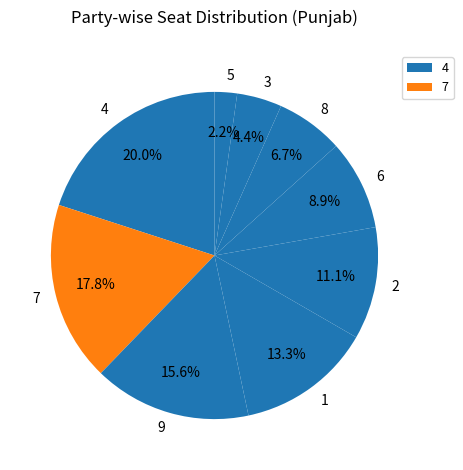

What percentage is the 5 slice, to the nearest percent?

2%